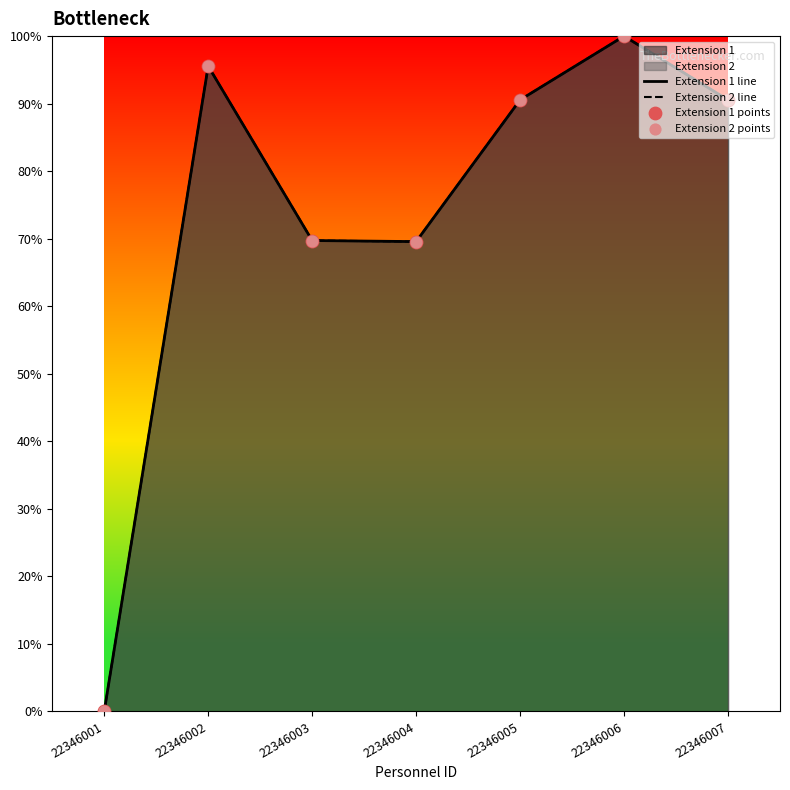

Which series contains the highest Y value?

Extension 1 line